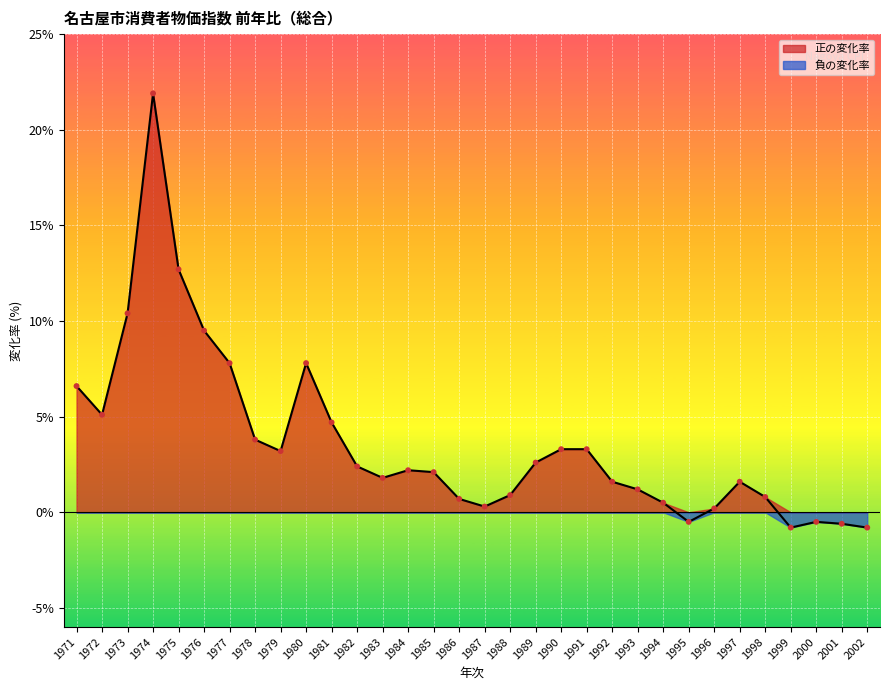

What is the change in value from 1975 to 1984?

-10.5